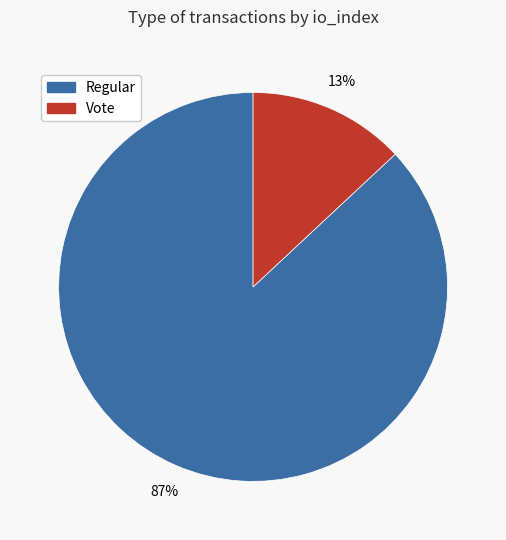

How many segments does this pie chart have?

2